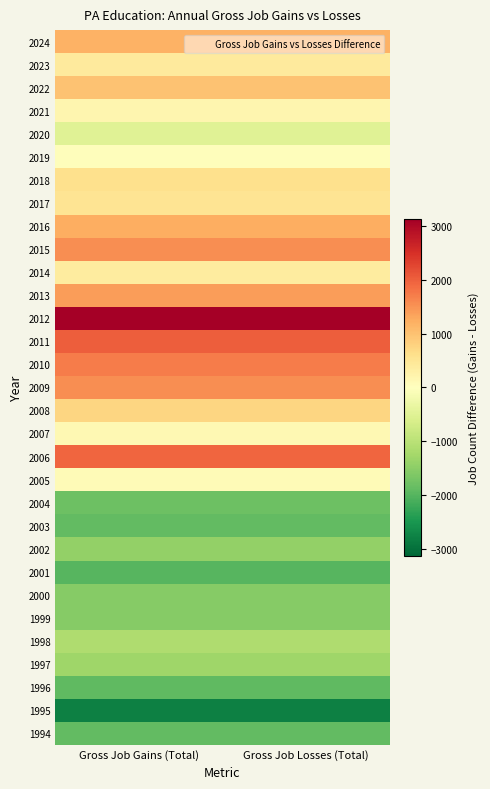

At Gross Job Losses (Total), list the series in order from smallest to largest.

1995, 2001, 1996, 2003, 1994, 2004, 1999, 2000, 2002, 1997, 1998, 2020, 2019, 2005, 2007, 2021, 2014, 2023, 2017, 2018, 2008, 2022, 2024, 2016, 2013, 2009, 2015, 2010, 2006, 2011, 2012